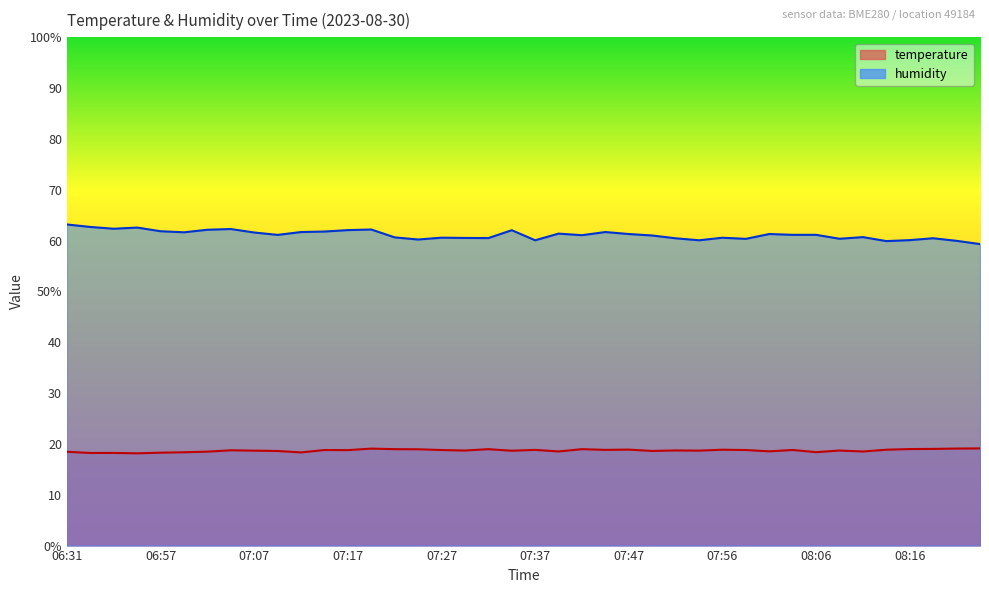

At which category does humidity reach its first local peak?

06:55